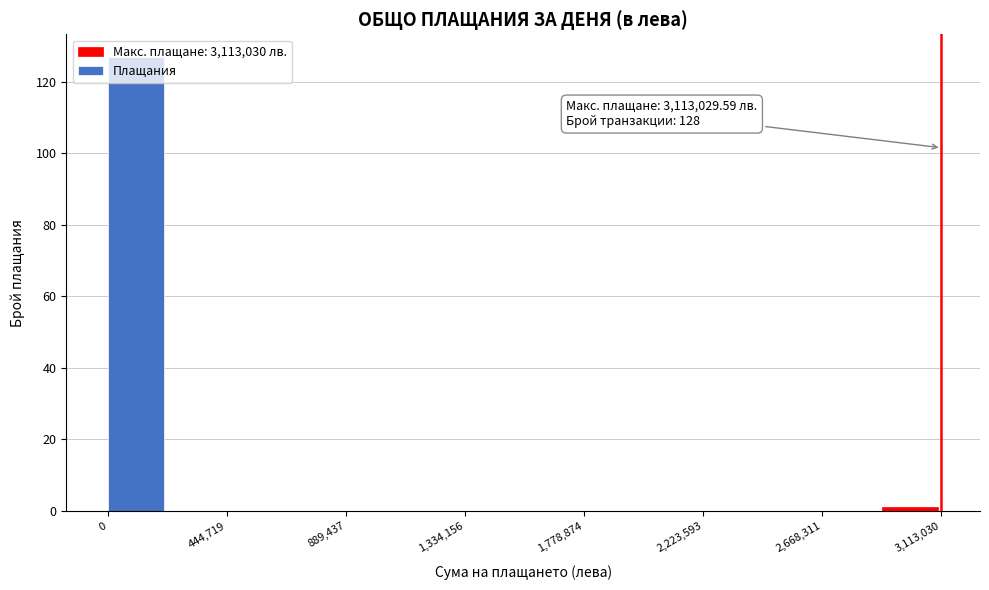

Over which range of the x-axis is the bar tallest?

0 to 200000